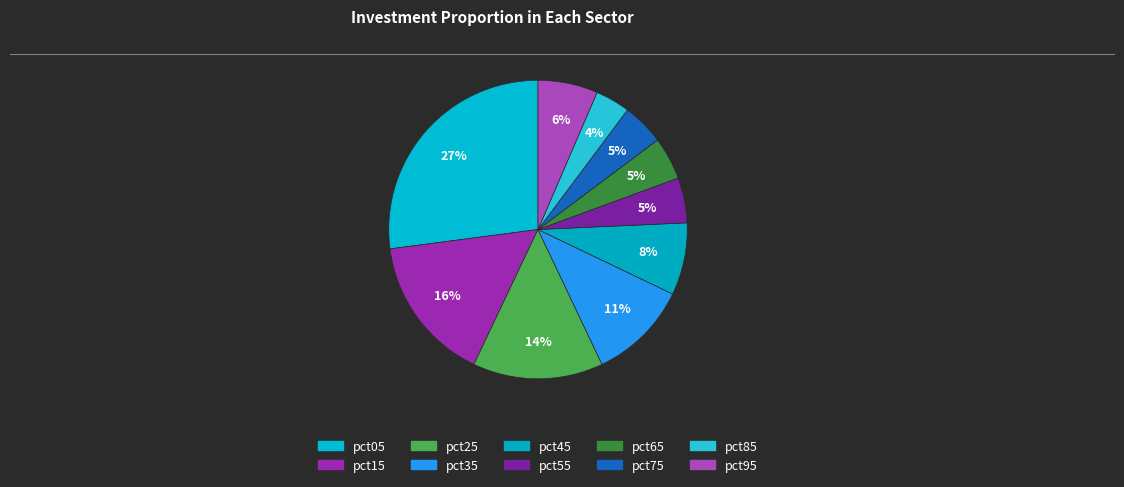

Is pct15 the majority of the pie?

No